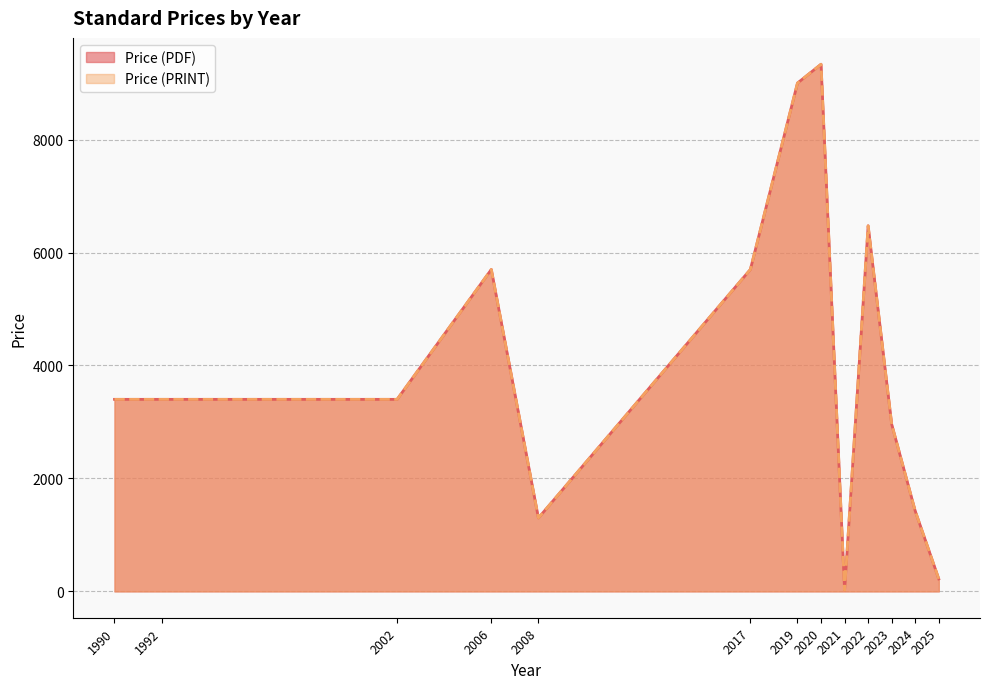

Does the chart display data point markers on the line(s)?

No